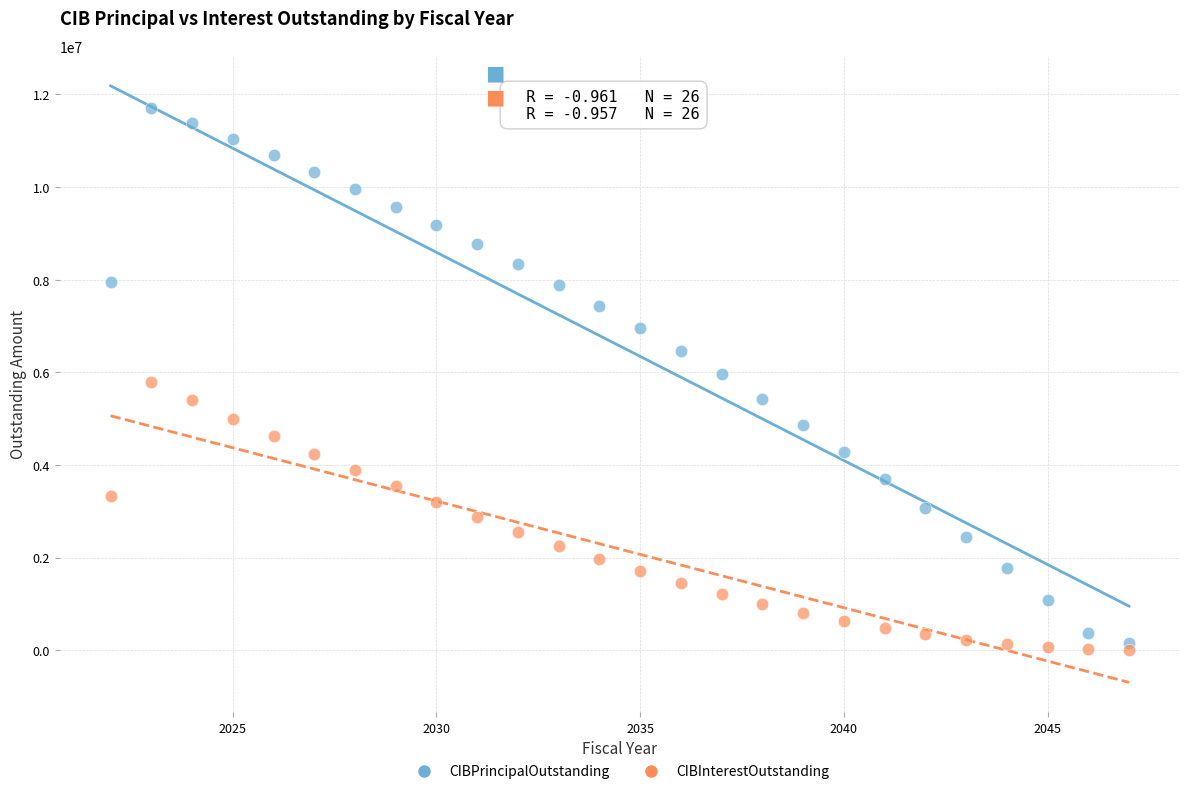

Across all data points, what is the range of Y values (max minus min)?

11693250.0